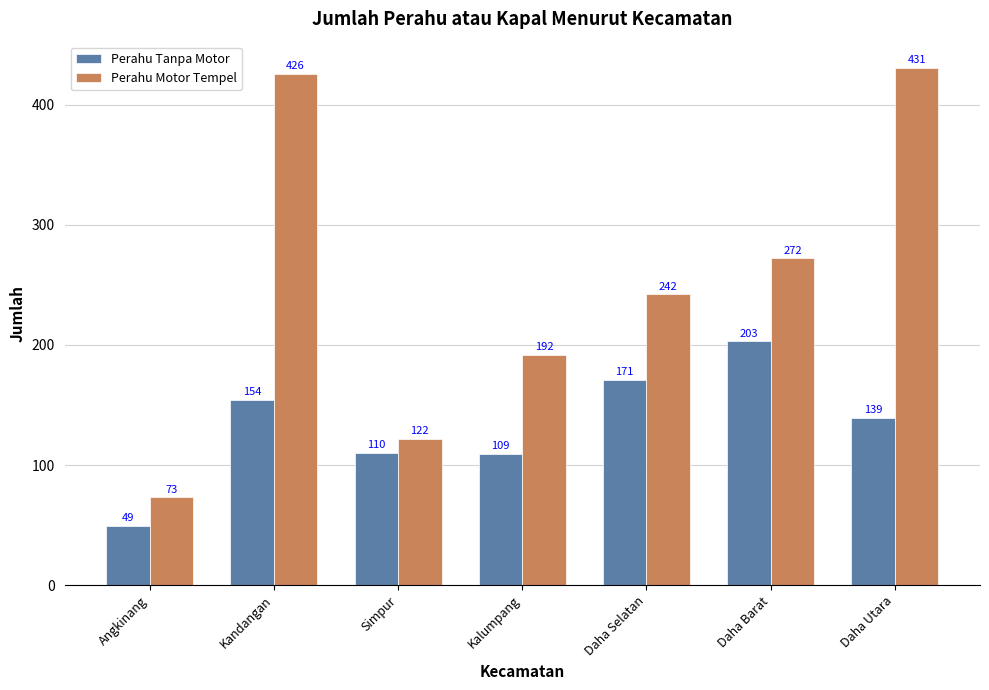

How many distinct data groups are displayed?

2